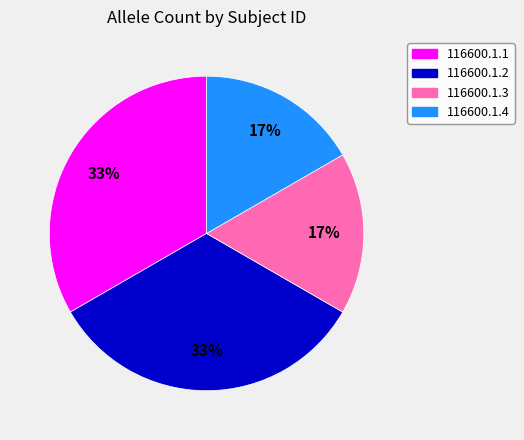

What is the ratio of the value at 116600.1.4 to the value at 116600.1.1?

0.5